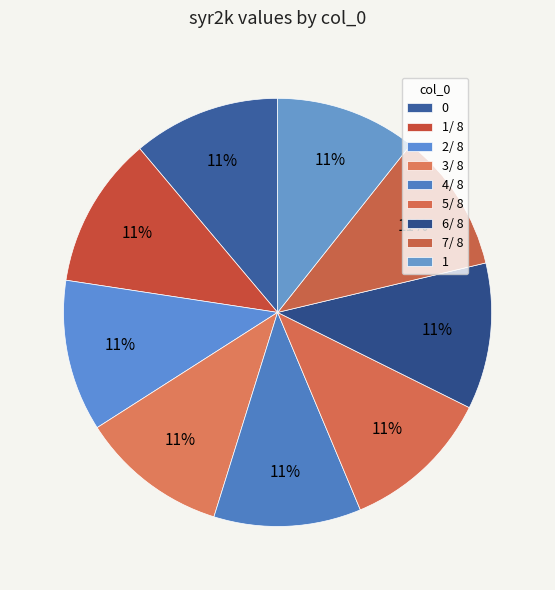

Count the number of slices in the pie.

9